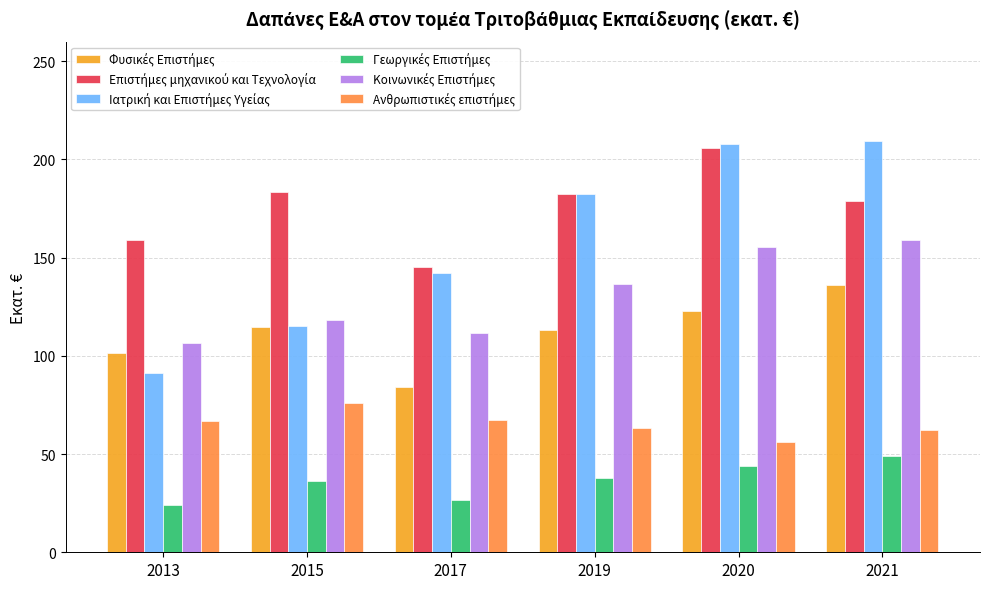

What is the total value across all series at 2015?

643.8